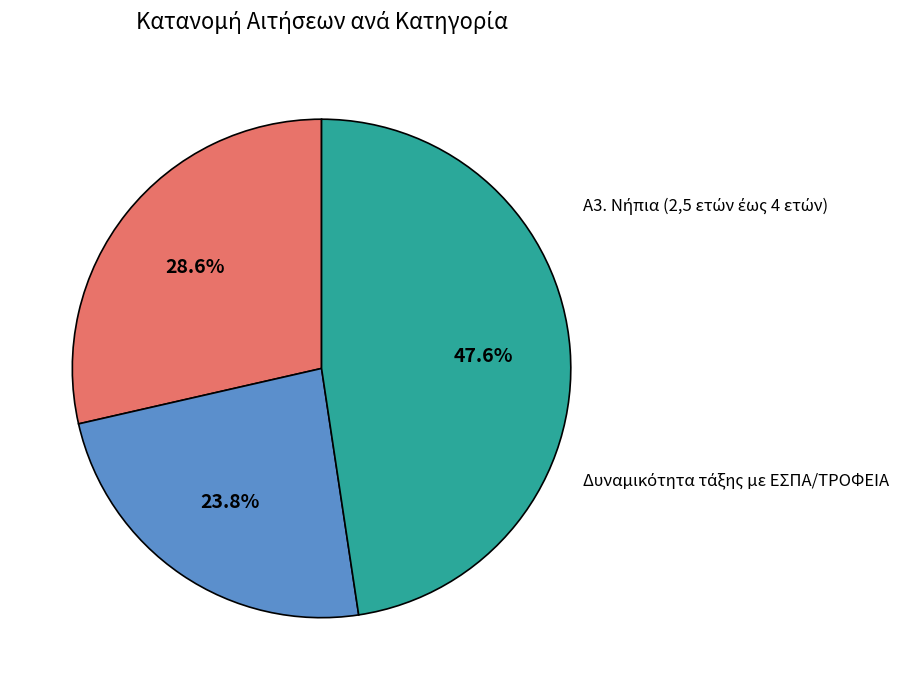

What percentage is the Α3. Νήπια (2,5 ετών έως 4 ετών) slice, to the nearest percent?

24%